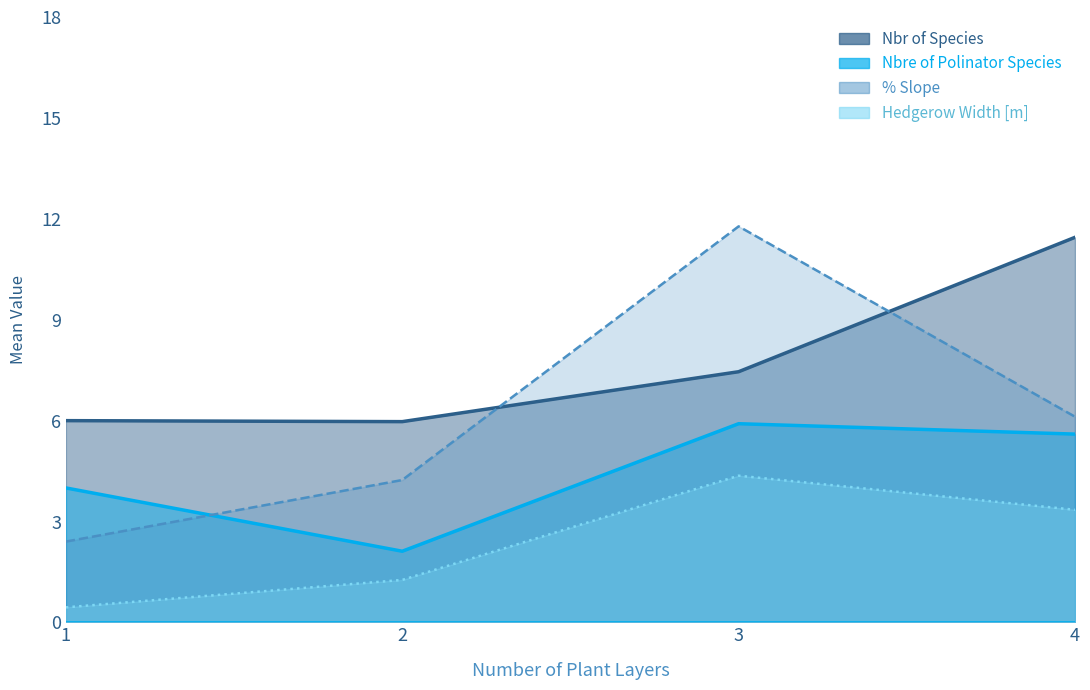

What is the difference between the highest and lowest values at 2?

4.7